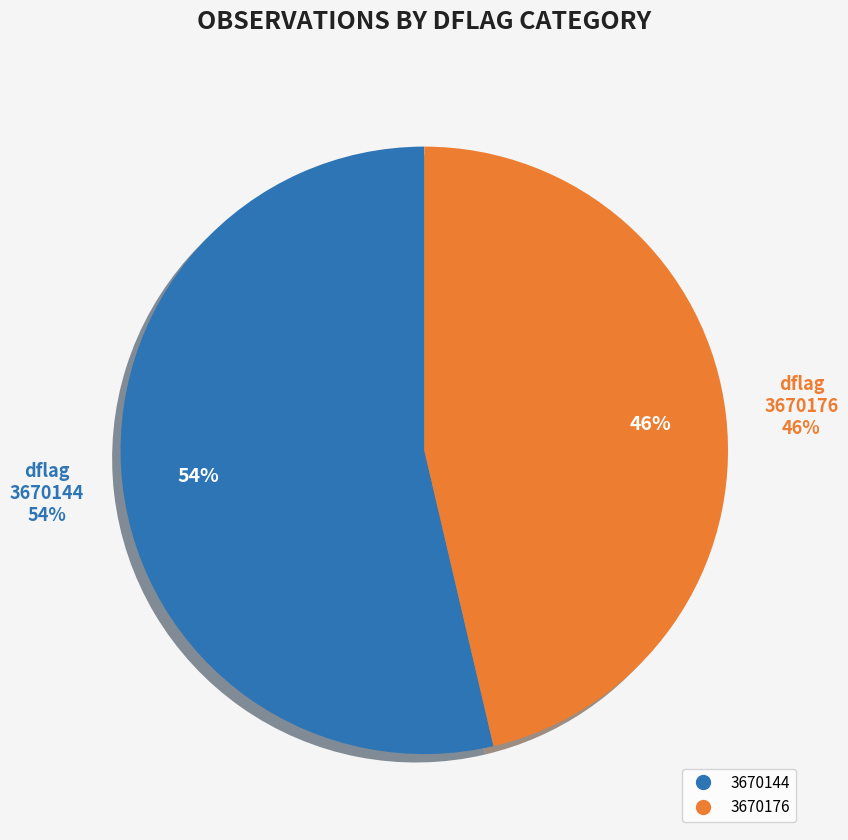

Count the number of slices in the pie.

2